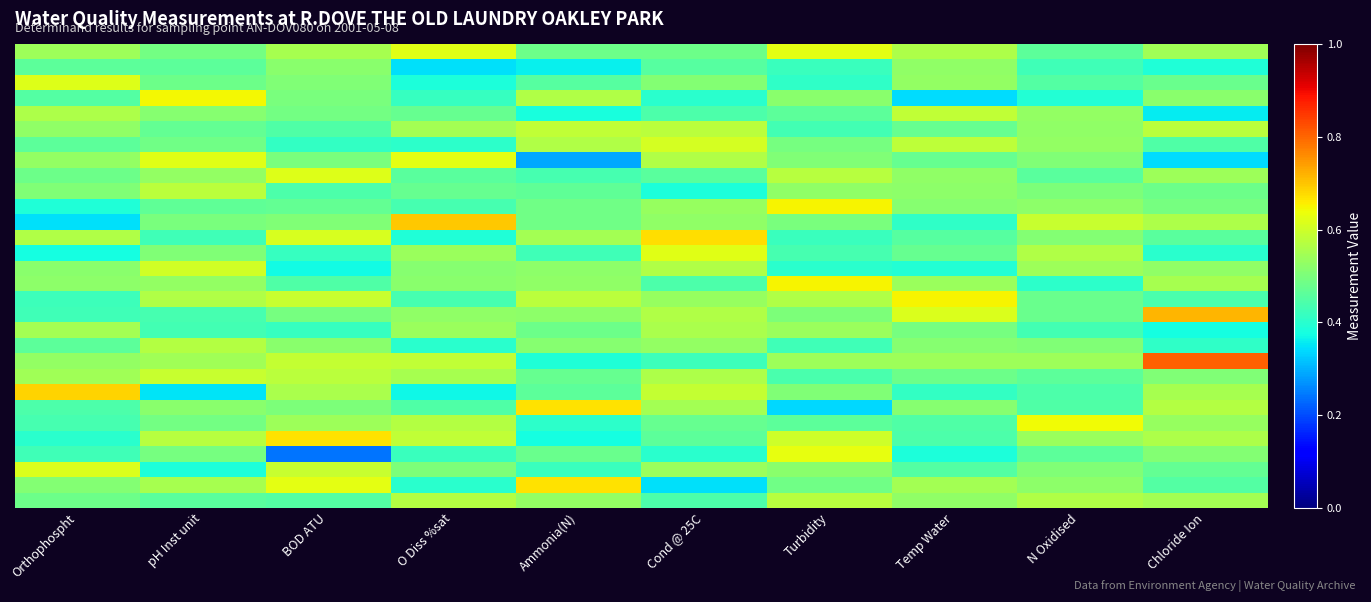

What is the difference between the highest and lowest values at Temp Water?

0.3